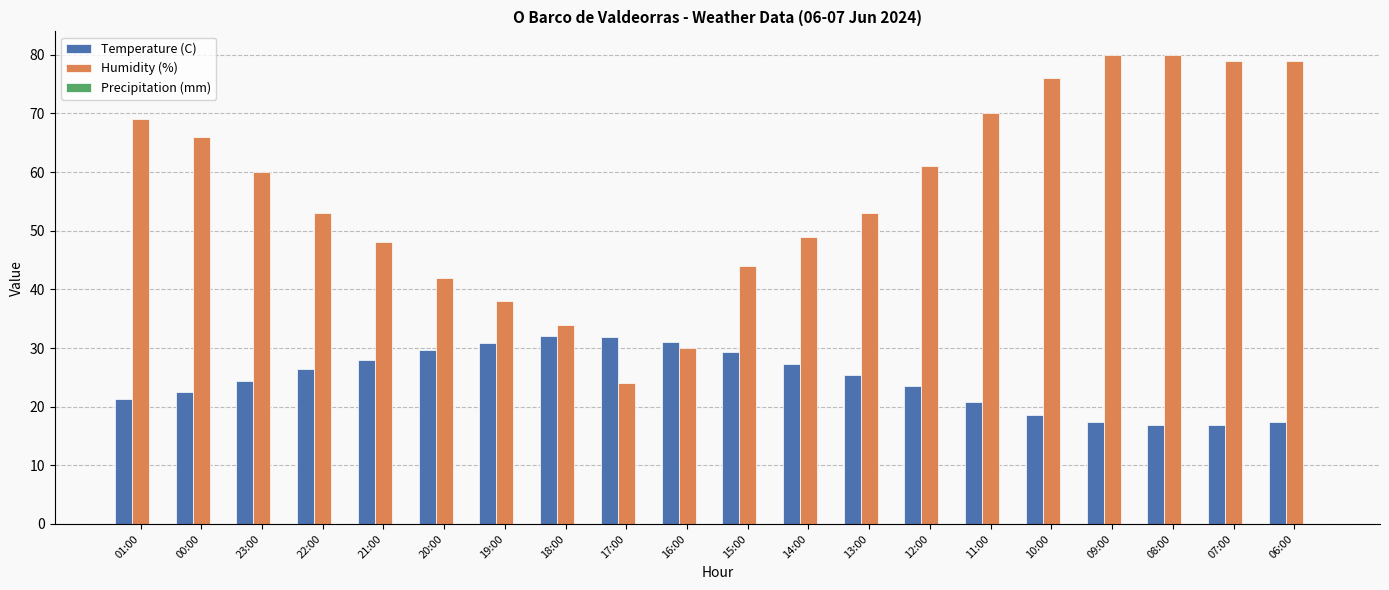

What is the greatest value displayed?

80.0